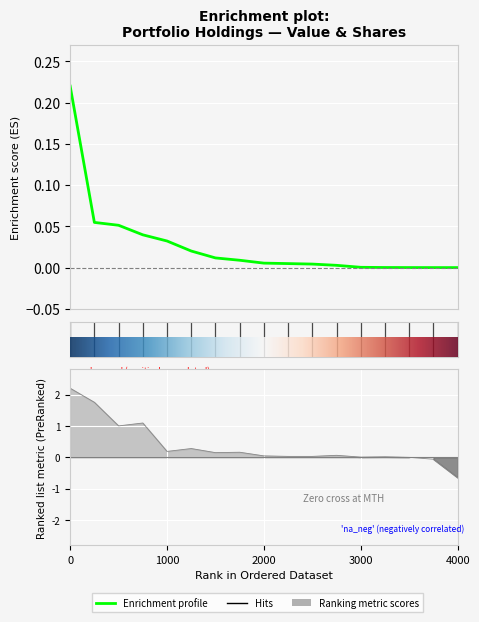

Reading left to right, extract all data points from this chart.

Value: TSM=0.2	SU=0.1	C=0.1	HAL=0.0	JNJ=0.0	DHI=0.0	LEN=0.0	TFC=0.0	APTV=0.0	ABBV=0.0	LEA=0.0	GM=0.0	UL=0.0	NWG=0.0	MTH=0.0	SWK=0.0	PFE=0.0
Shares or principal amount: TSM=2.2	SU=1.8	C=1.0	HAL=1.1	JNJ=0.2	DHI=0.3	LEN=0.2	TFC=0.2	APTV=0.0	ABBV=0.0	LEA=0.0	GM=0.1	UL=0.0	NWG=0.0	MTH=0.0	SWK=-0.1	PFE=-0.6